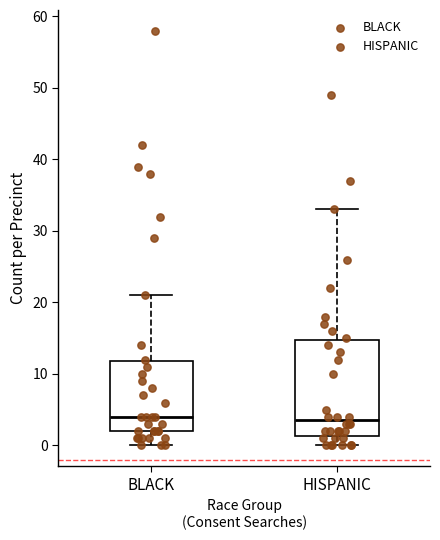

Comparing the boxes themselves (not the whiskers), which one is the tallest?

HISPANIC